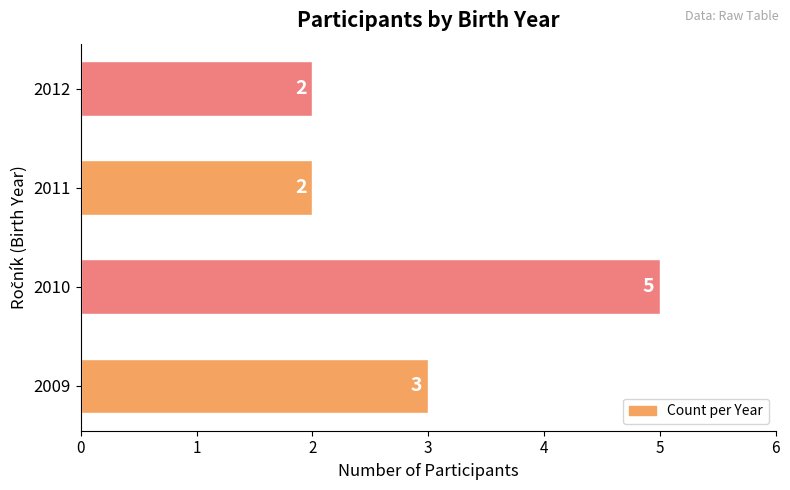

Where is the data nearest to the value 3?

2009